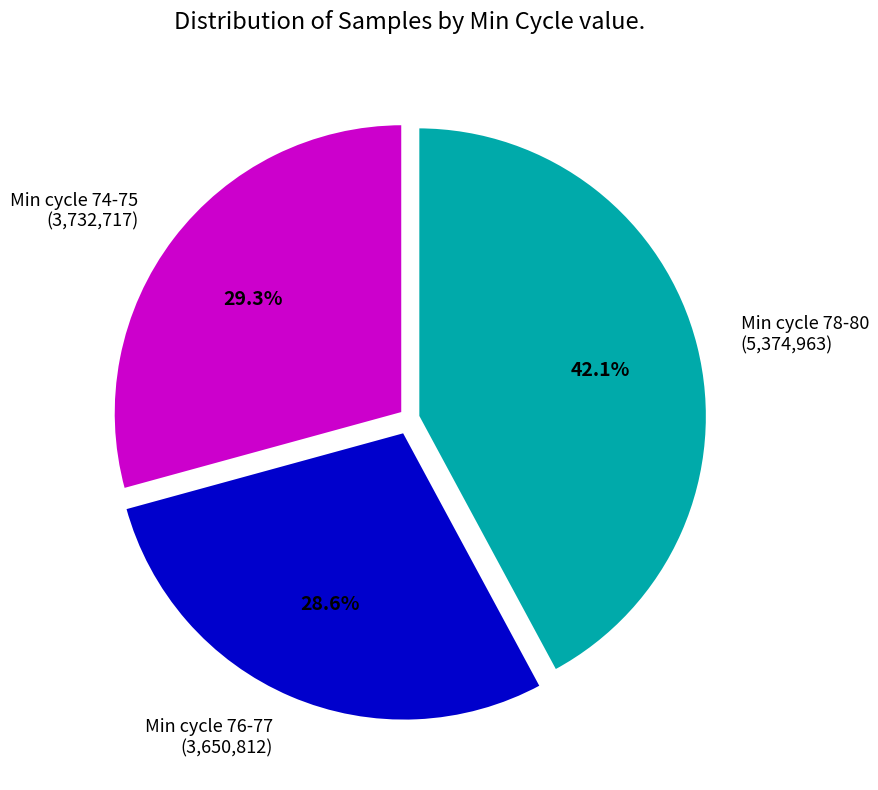

Is there any slice that represents more than half of the pie?

No